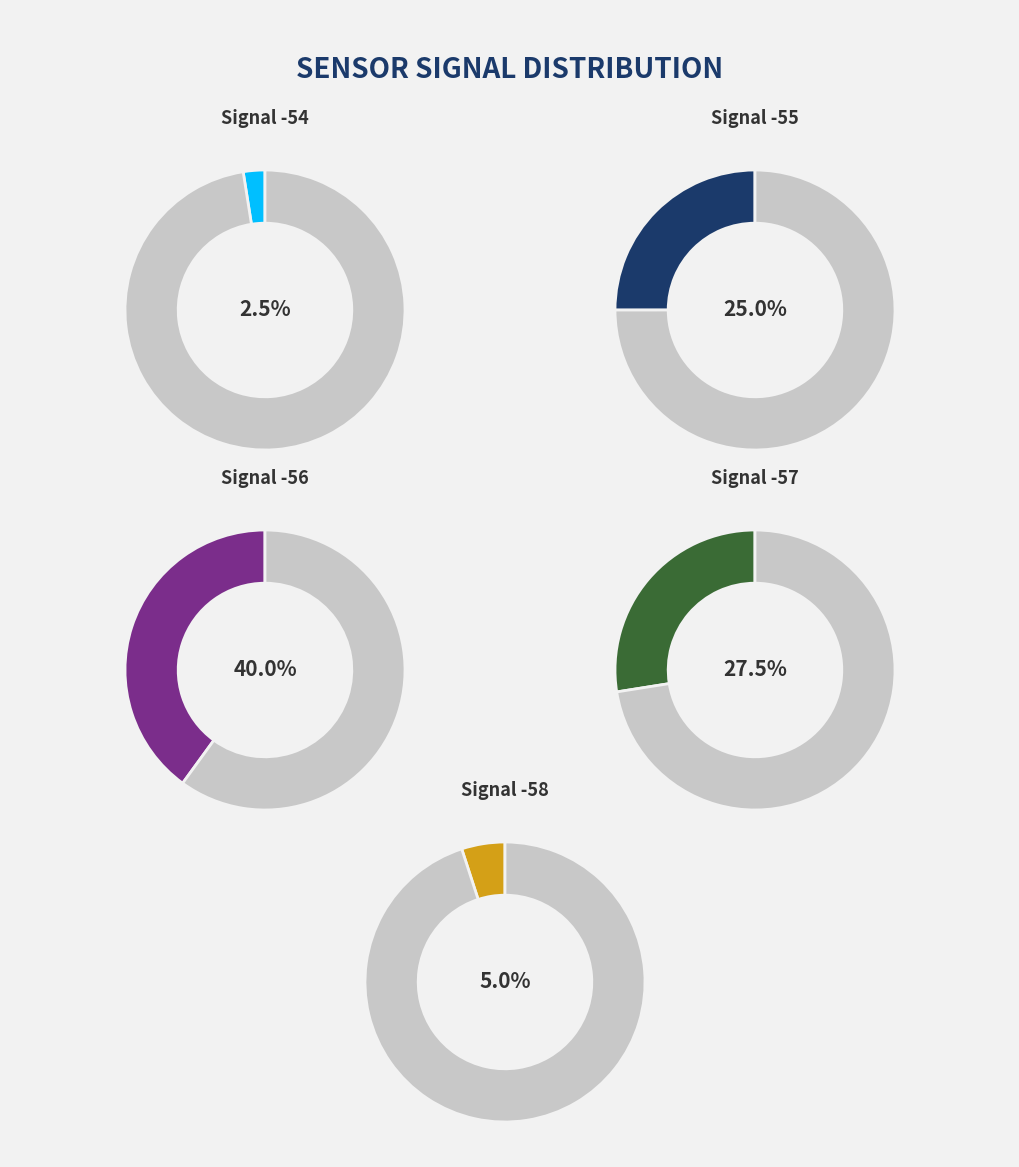

Does any single category account for the majority?

No